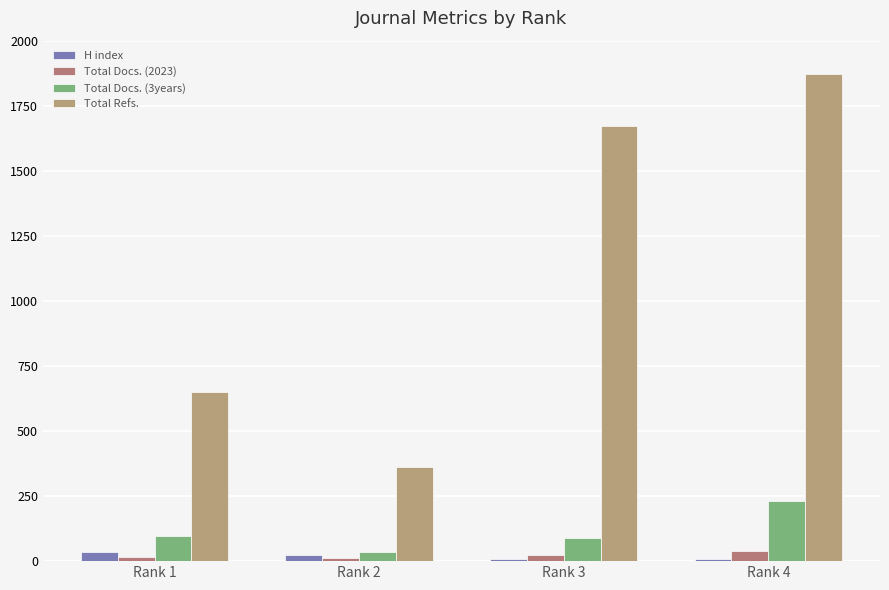

How many groups of bars are there?

4